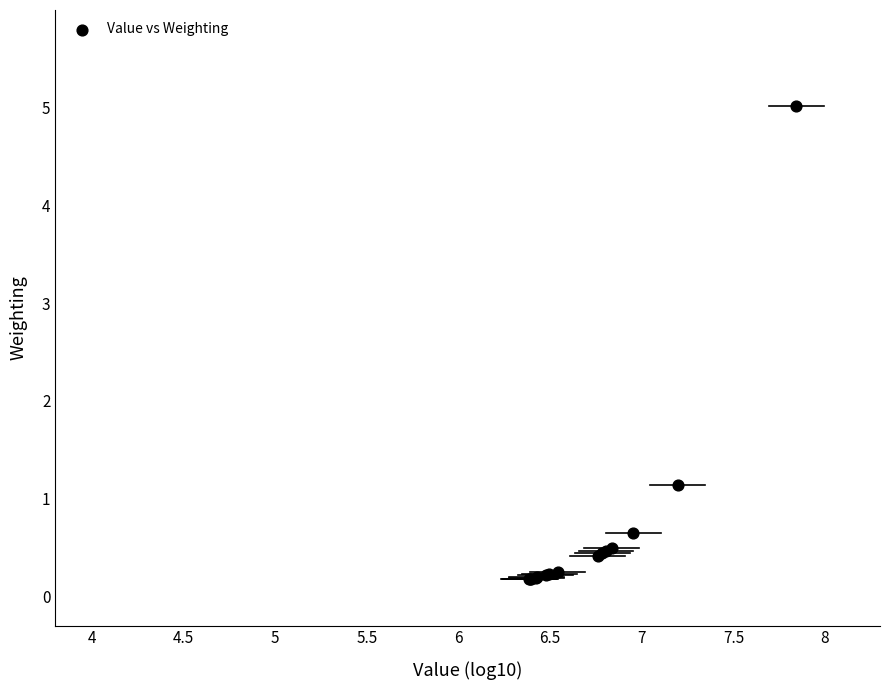

What Y value in the scatter plot is closest to 2?

1.1